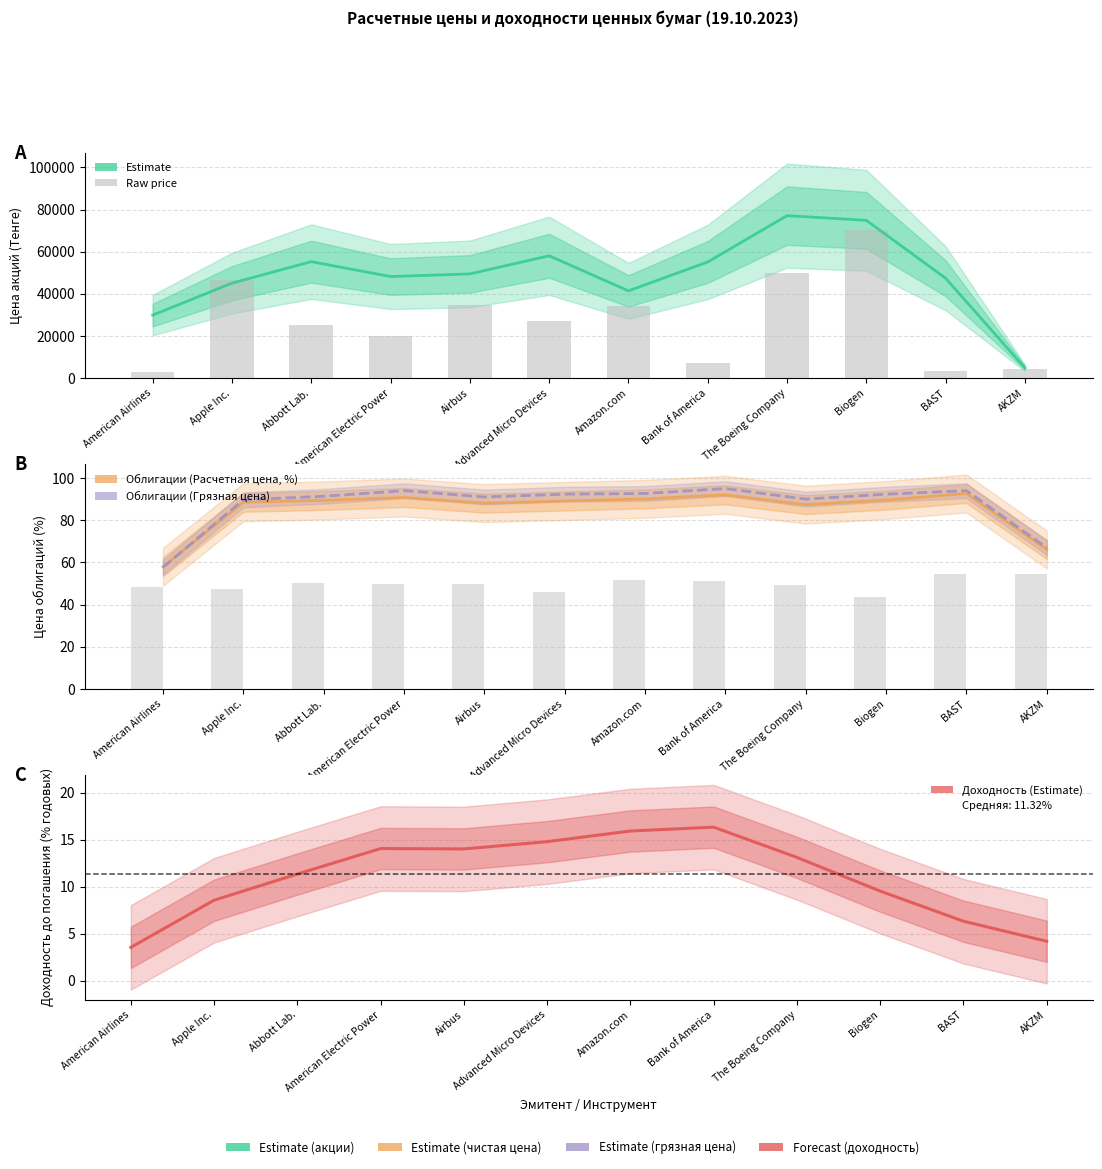

Rank the series at Apple Inc. from lowest to highest value.

Доходность до погашения (% годовых), Облигации (Расчетная цена, %), Облигации (Грязная цена), Акции (Расчетная цена, Тенге)